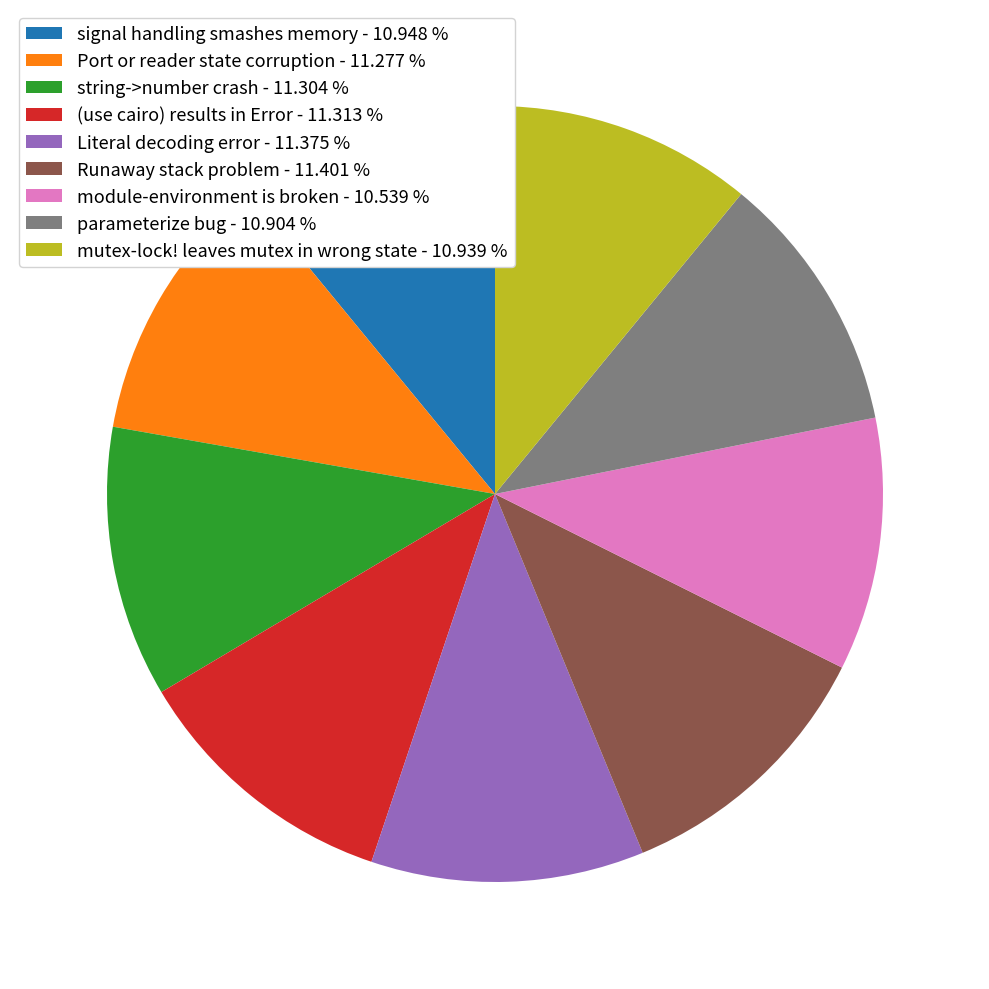

Does parameterize bug - 10.904 % represent more than half of the total?

No